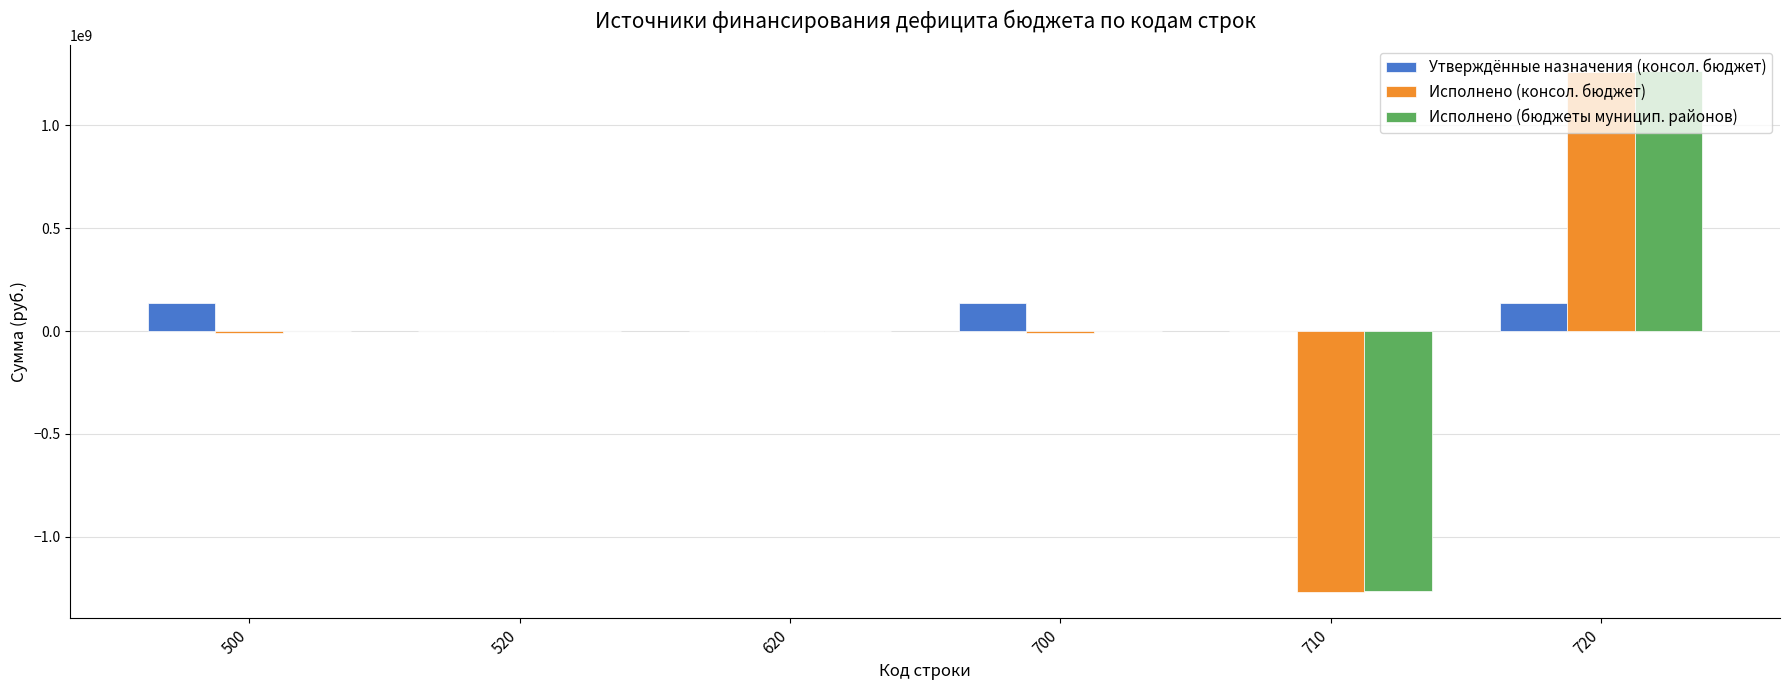

What is the sum of all Исполнено (бюджеты муницип. районов) values?

-68256.1